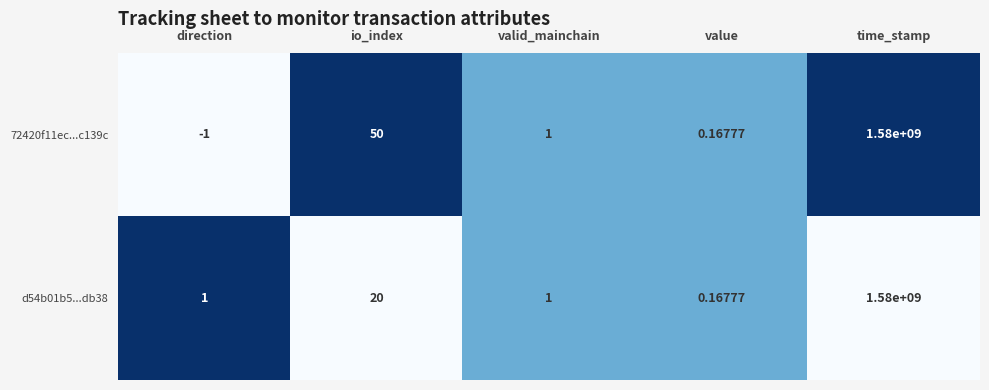

At which category is the sum across all series the highest?

time_stamp